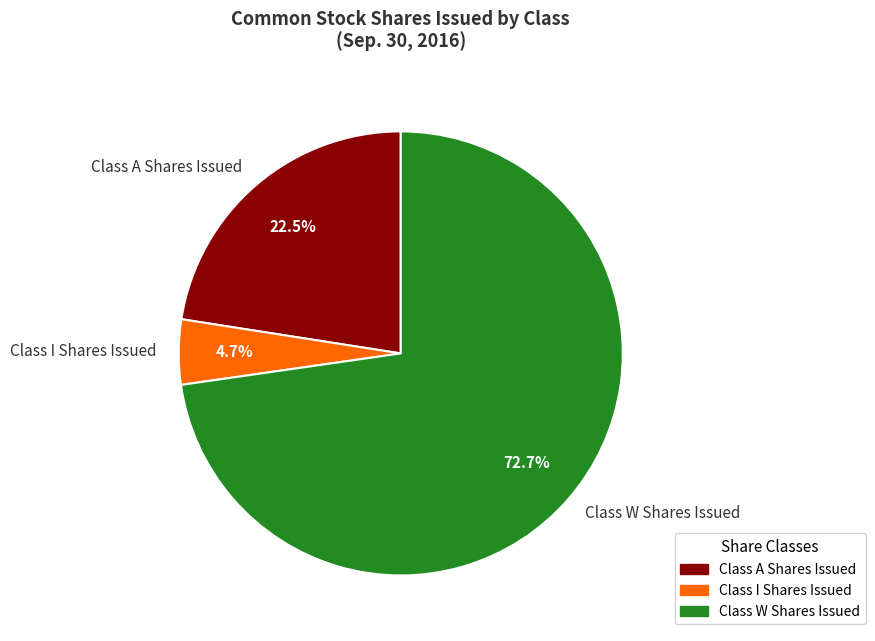

What percentage is the Class W Shares Issued slice, to the nearest percent?

73%